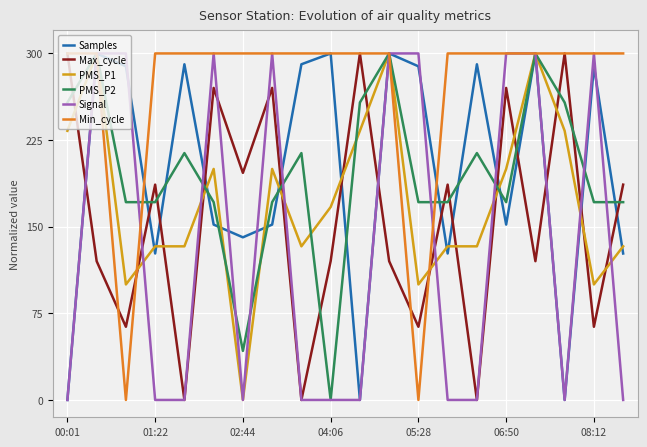

What is the maximum value shown in the chart?

300.0